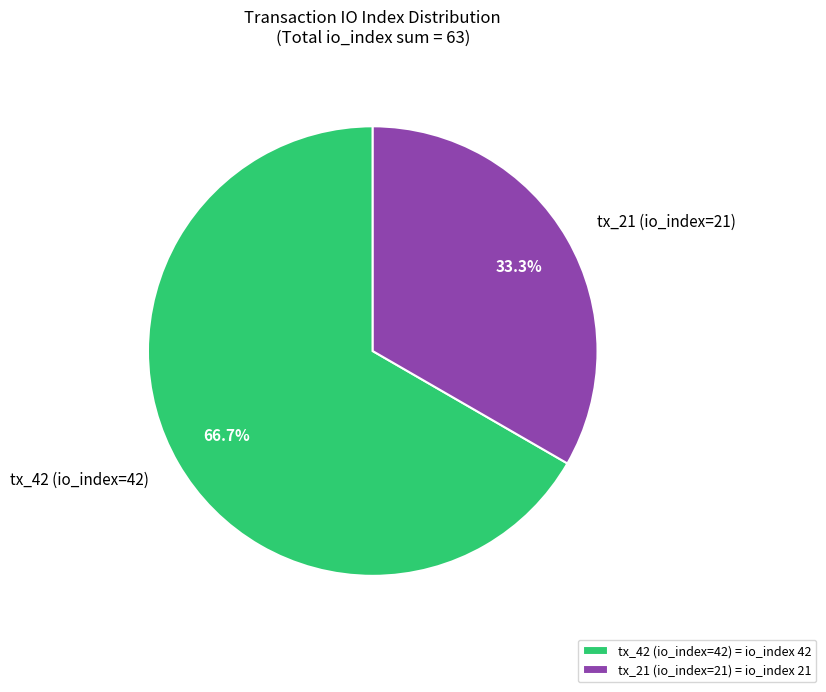

Do tx_21 (io_index=21) and tx_42 (io_index=42) together represent more than half of the pie?

Yes